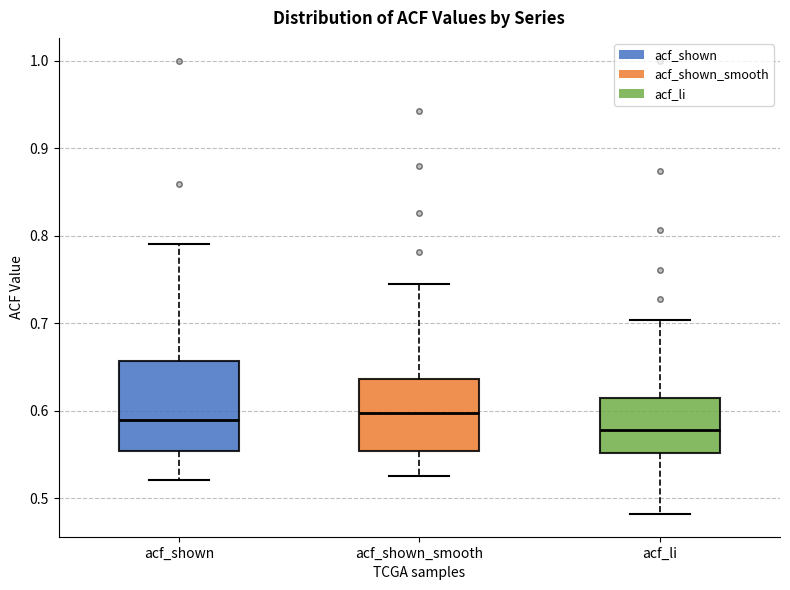

Which box is the tallest, from its lower edge to its upper edge?

acf_shown